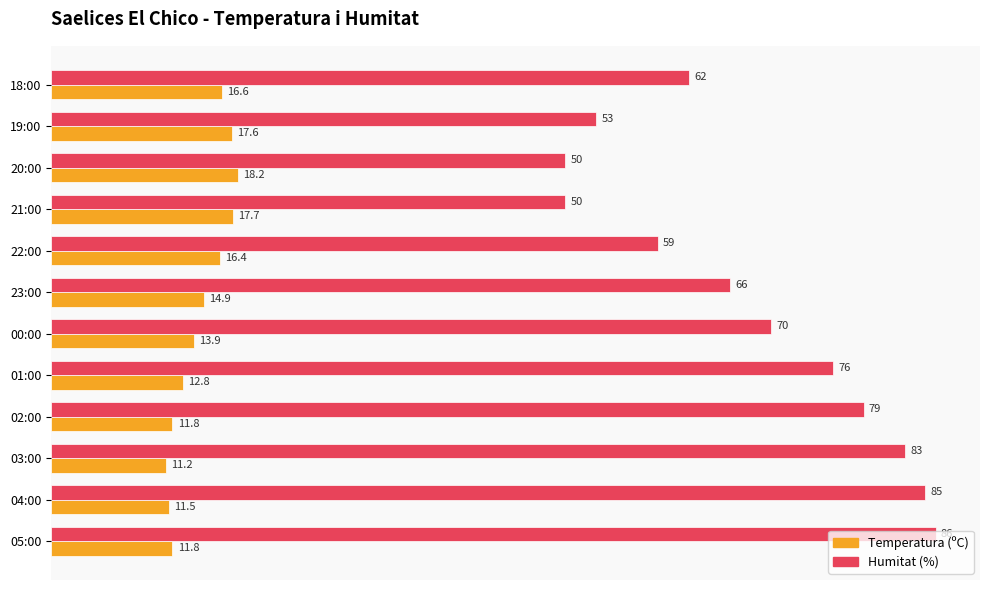

Which series has the largest total across all categories?

Humitat (%)